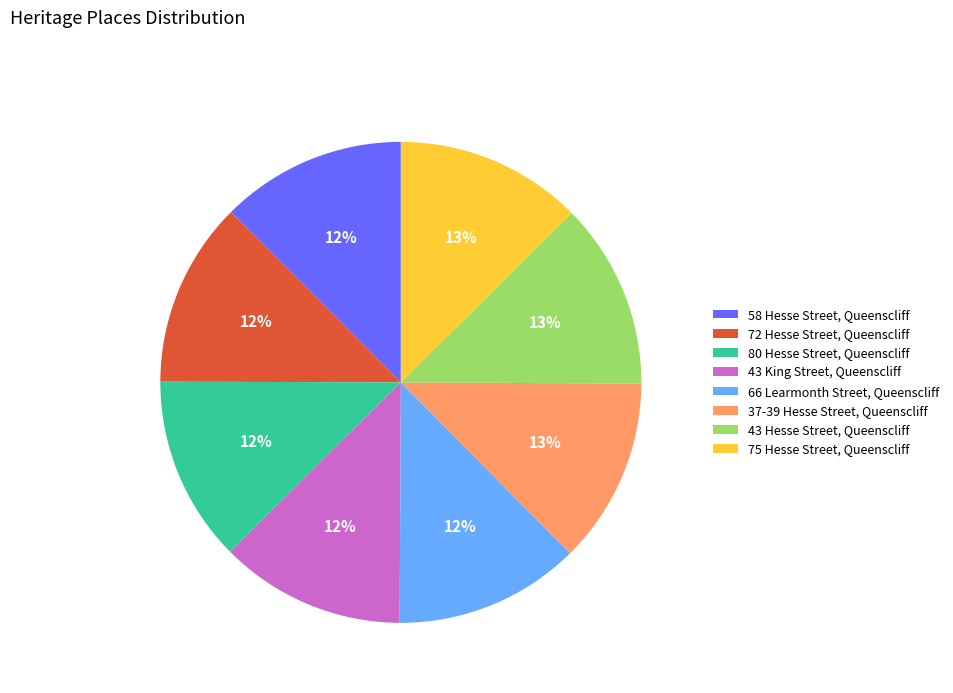

Is there any slice that represents more than half of the pie?

No